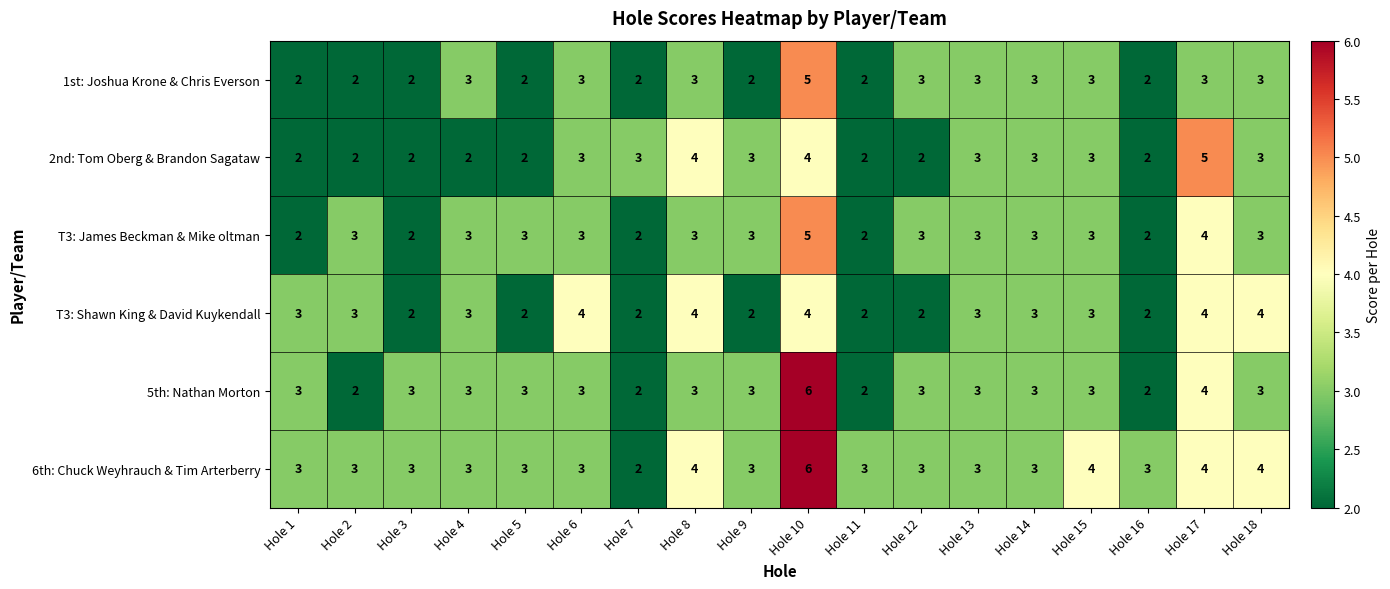

The value of T3: Shawn King & David Kuykendall at Hole 1 is 3. True or false?

True